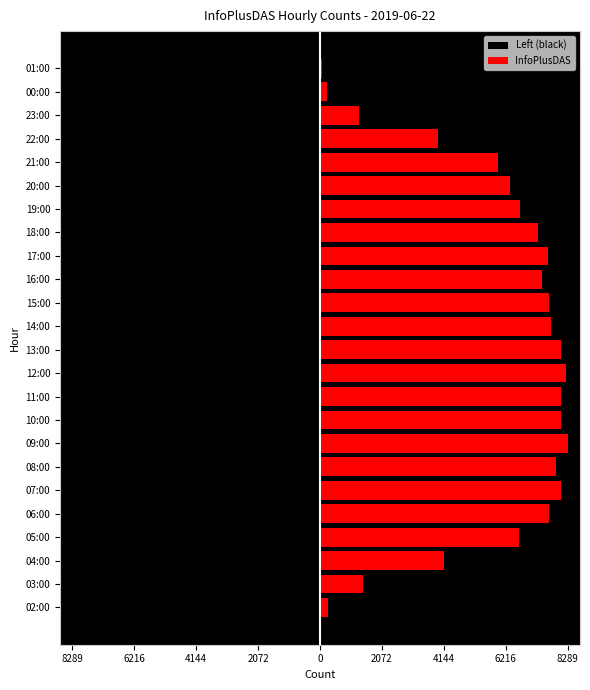

Reading left to right, list all the values displayed in this chart.

Left (black): -272	-1428	-4143	-6673	-7682	-8063	-7885	-8289	-8076	-8055	-8249	-8077	-7736	-7673	-7435	-7623	-7313	-6711	-6368	-5975	-3966	-1291	-249	-76
InfoPlusDAS: 272	1428	4143	6673	7682	8063	7885	8289	8076	8055	8249	8077	7736	7673	7435	7623	7313	6711	6368	5975	3966	1291	249	76